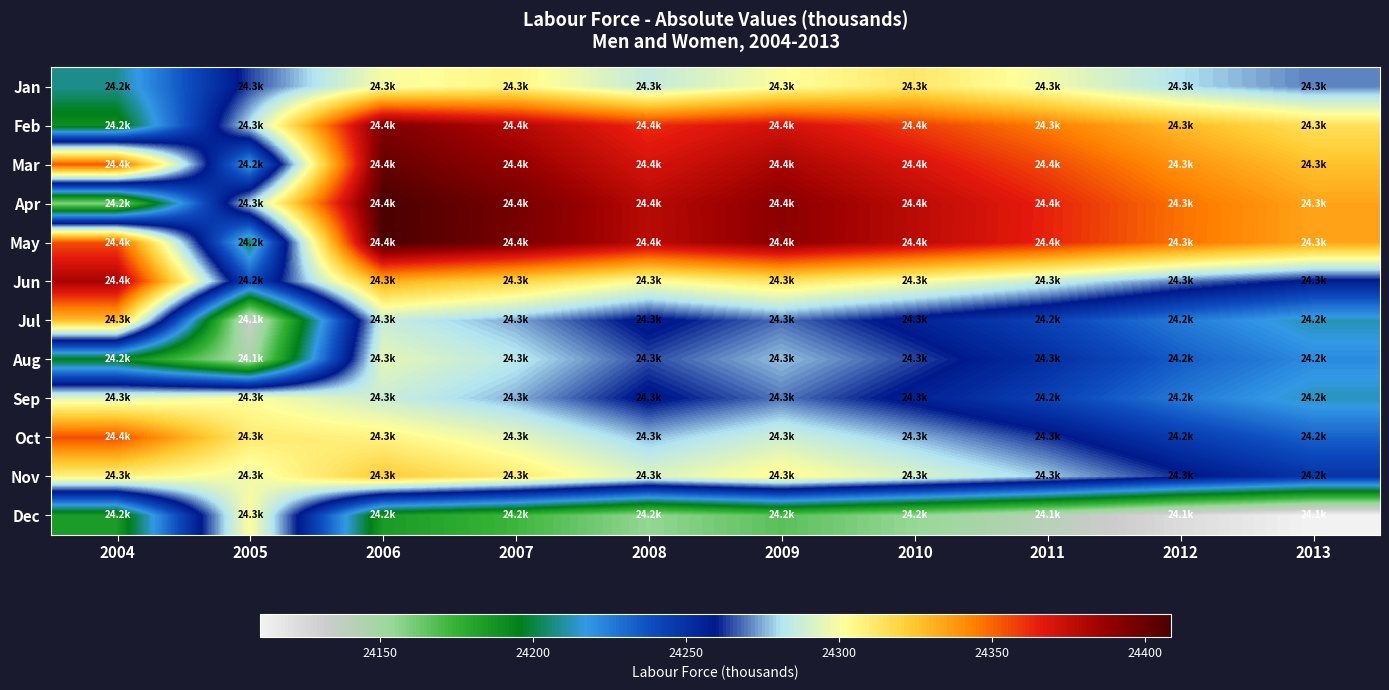

Rank the series by their maximum value, from lowest to highest.

Aug, Sep, Dec, Jan, Nov, Jul, Oct, Jun, Feb, Mar, May, Apr